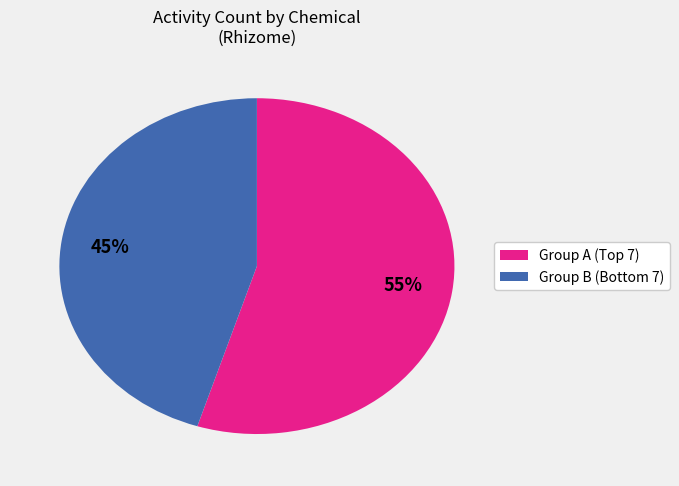

To the nearest percent, what is the average slice percentage?

50%